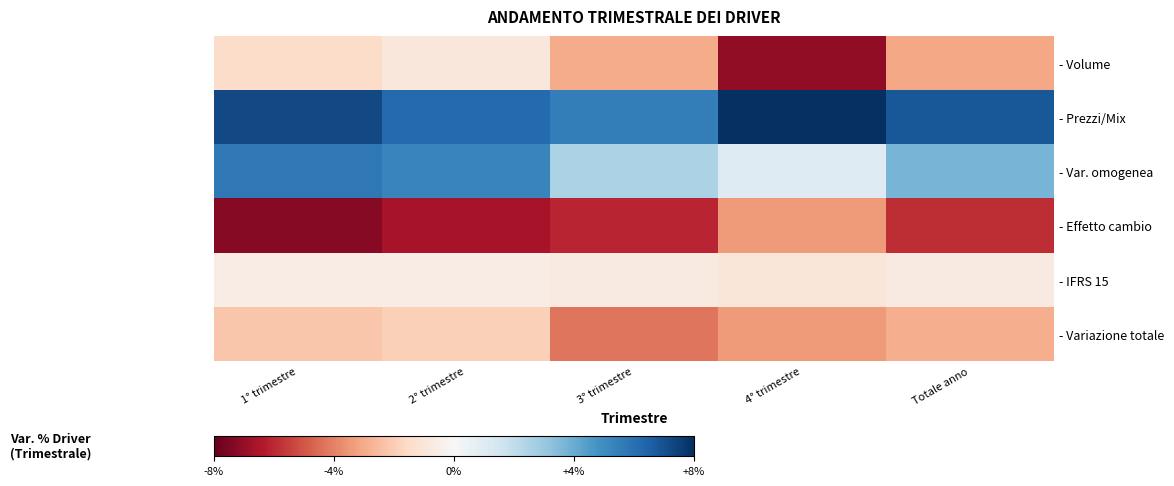

List the series in order of their peak value, lowest first.

- Effetto cambio, - Variazione totale, - Volume, - IFRS 15, - Var. omogenea, - Prezzi/Mix